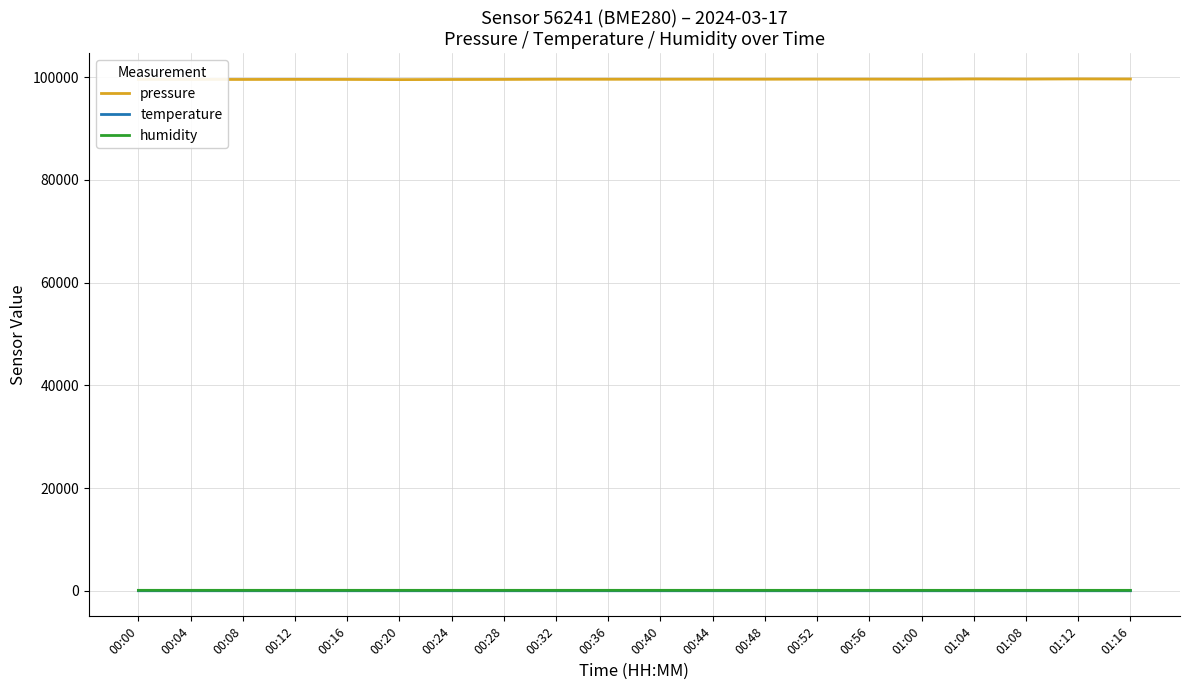

The value of pressure at 00:16 is 164813.8. True or false?

False